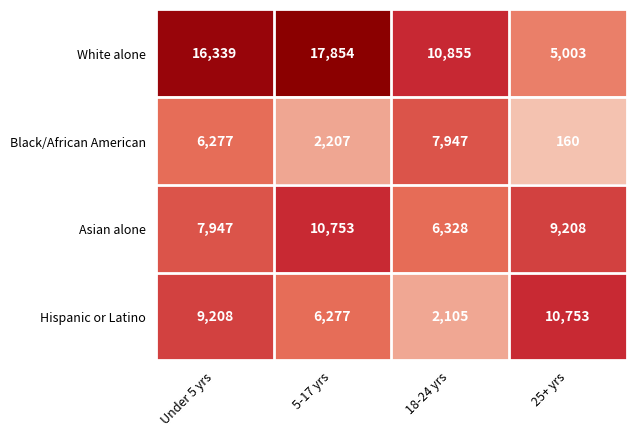

True or false: White alone has a value of 10852 at 5-17 yrs.

False